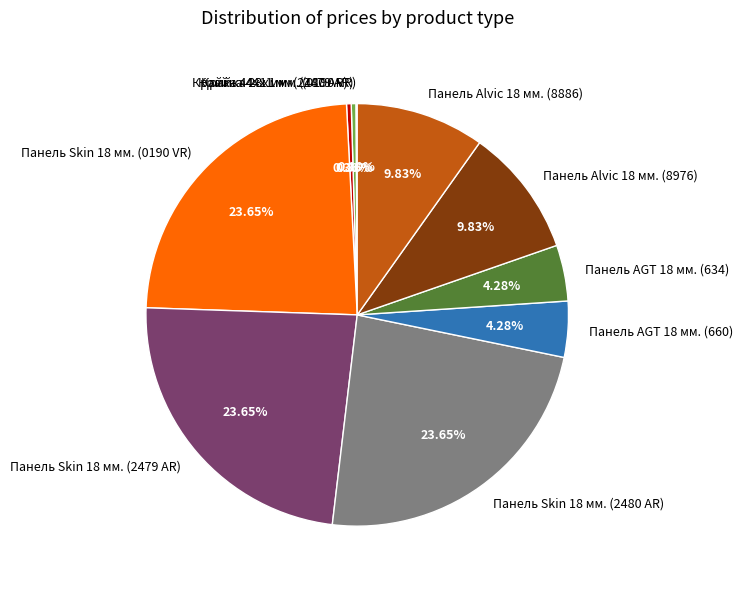

How much of the chart is everything except Крайка 44x1 мм. (2480 AR)?

99.6%